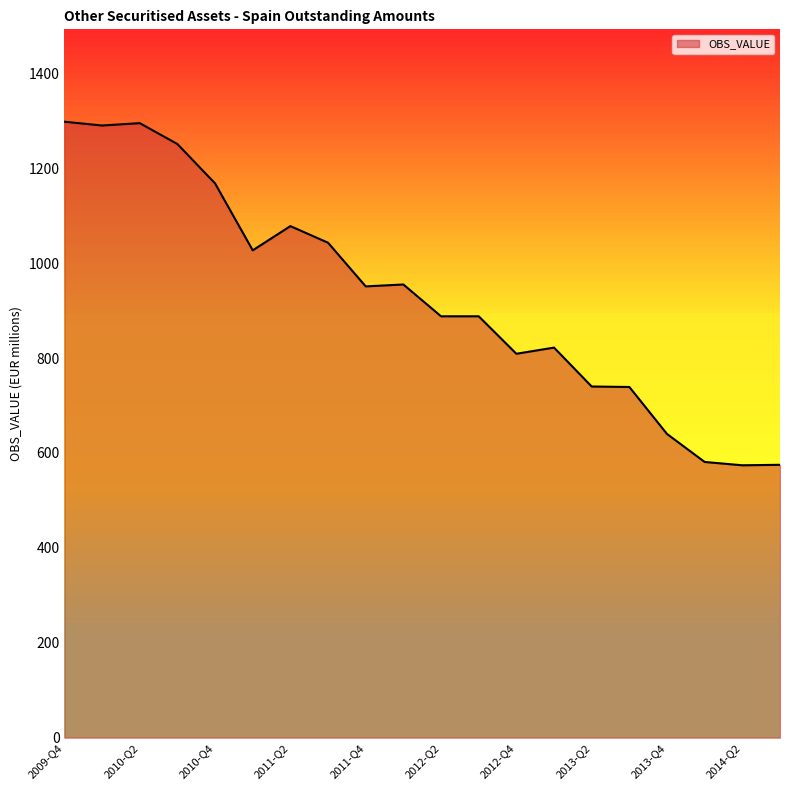

What is the difference between the maximum and minimum values?

724